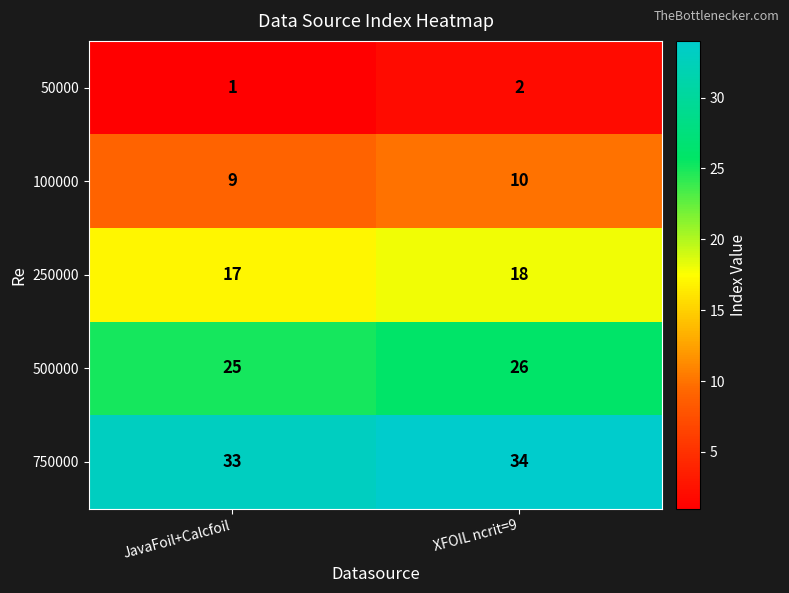

Rank the series by their maximum value, from lowest to highest.

50000, 100000, 250000, 500000, 750000